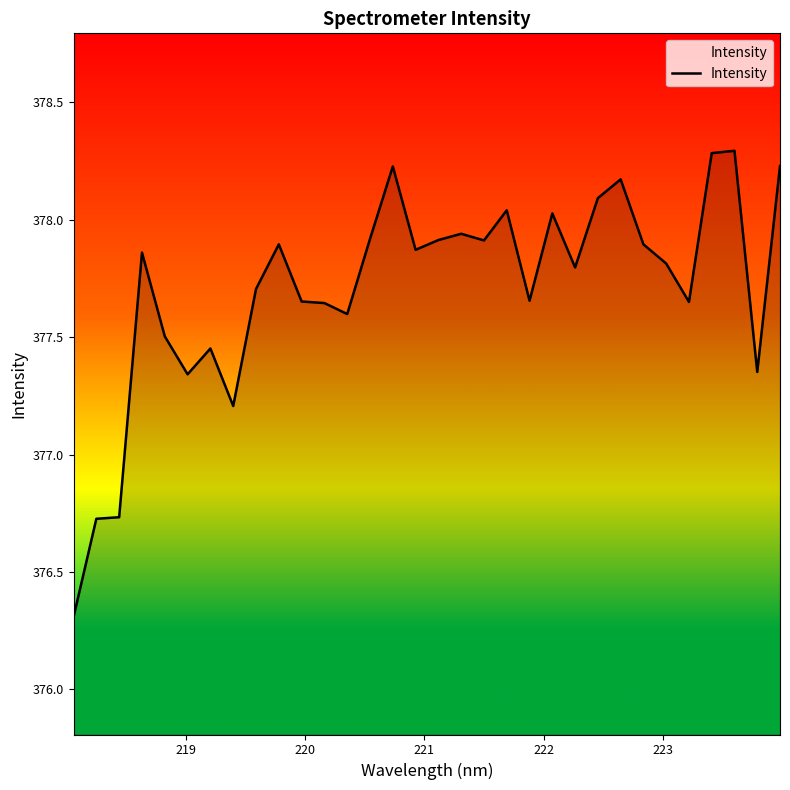

What is the minimum value shown in the chart?

376.3